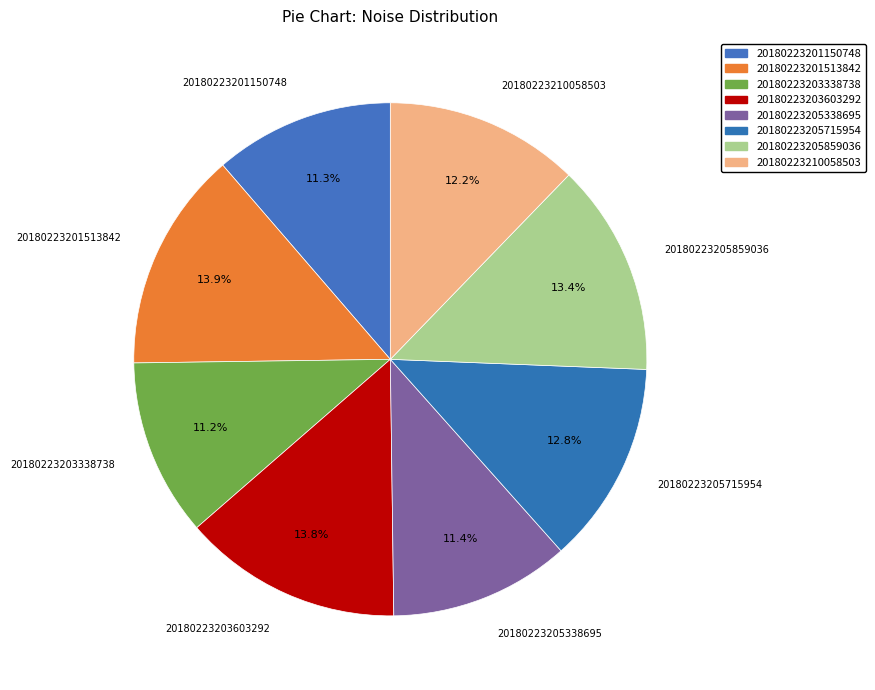

Combined, what portion of the pie is 20180223205715954 and 20180223201150748?

24.1%